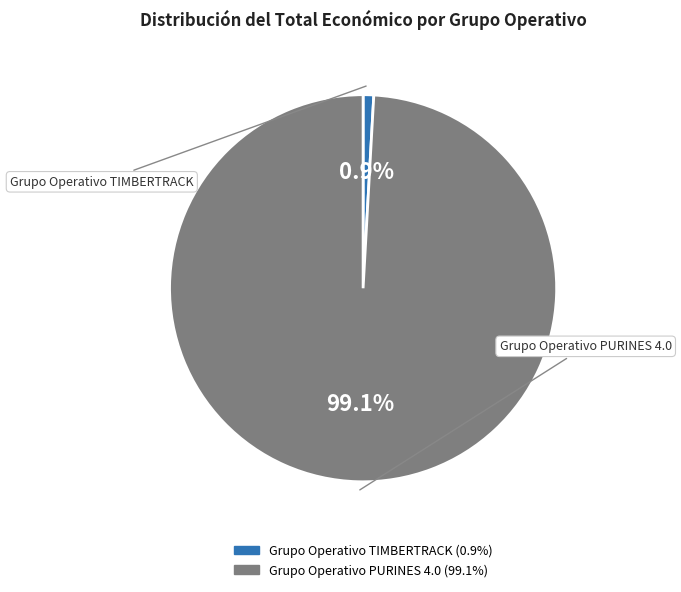

Which slice is the largest?

Grupo Operativo PURINES 4.0